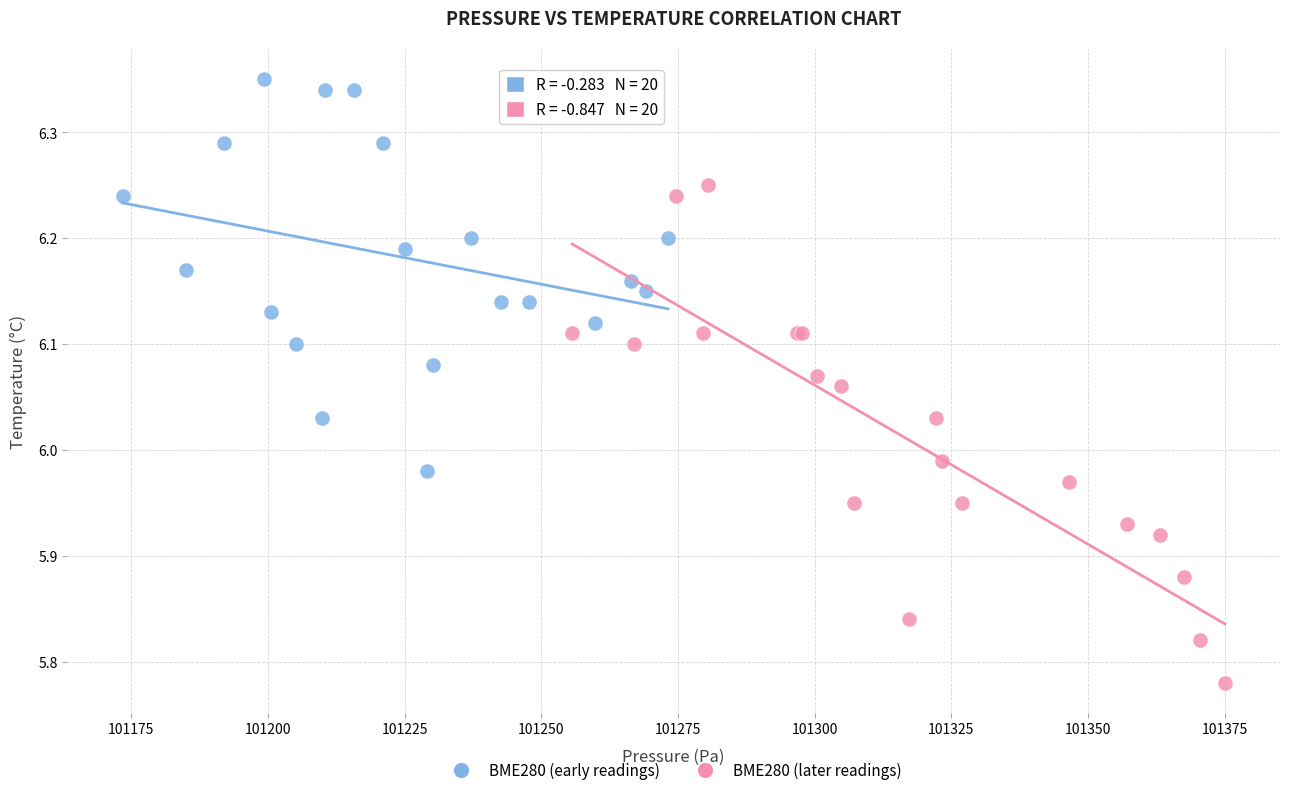

Which series contains the lowest Y value?

BME280 (later readings)